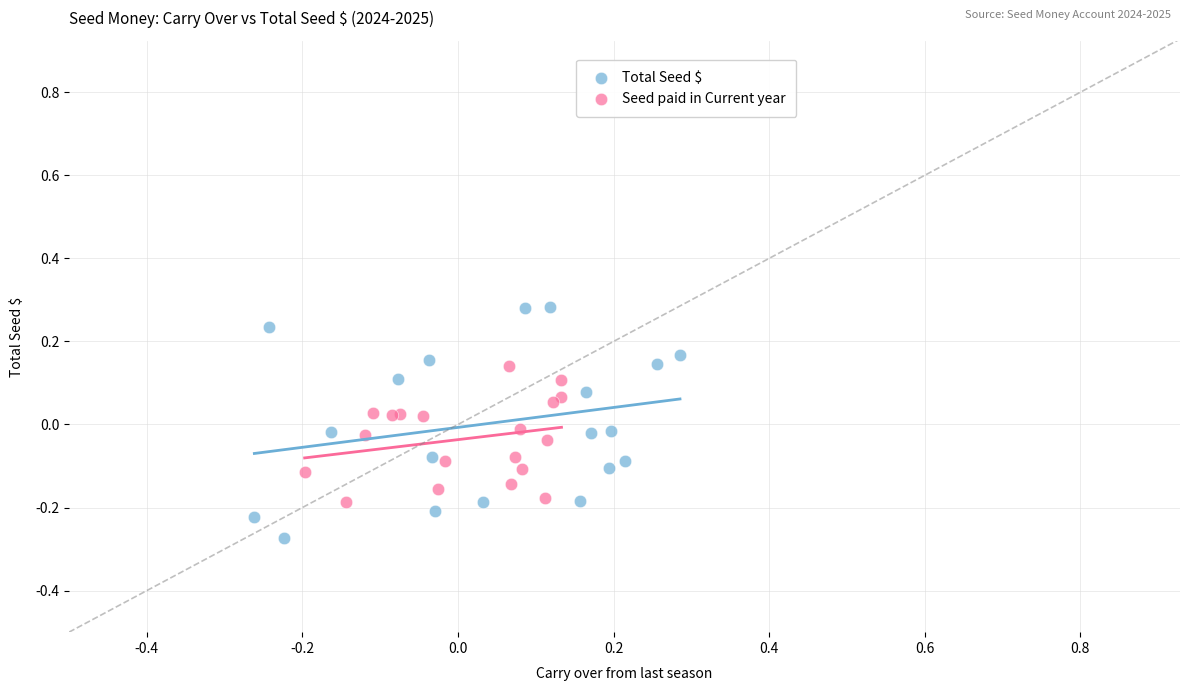

Which series reaches the minimum Y coordinate?

Total Seed $